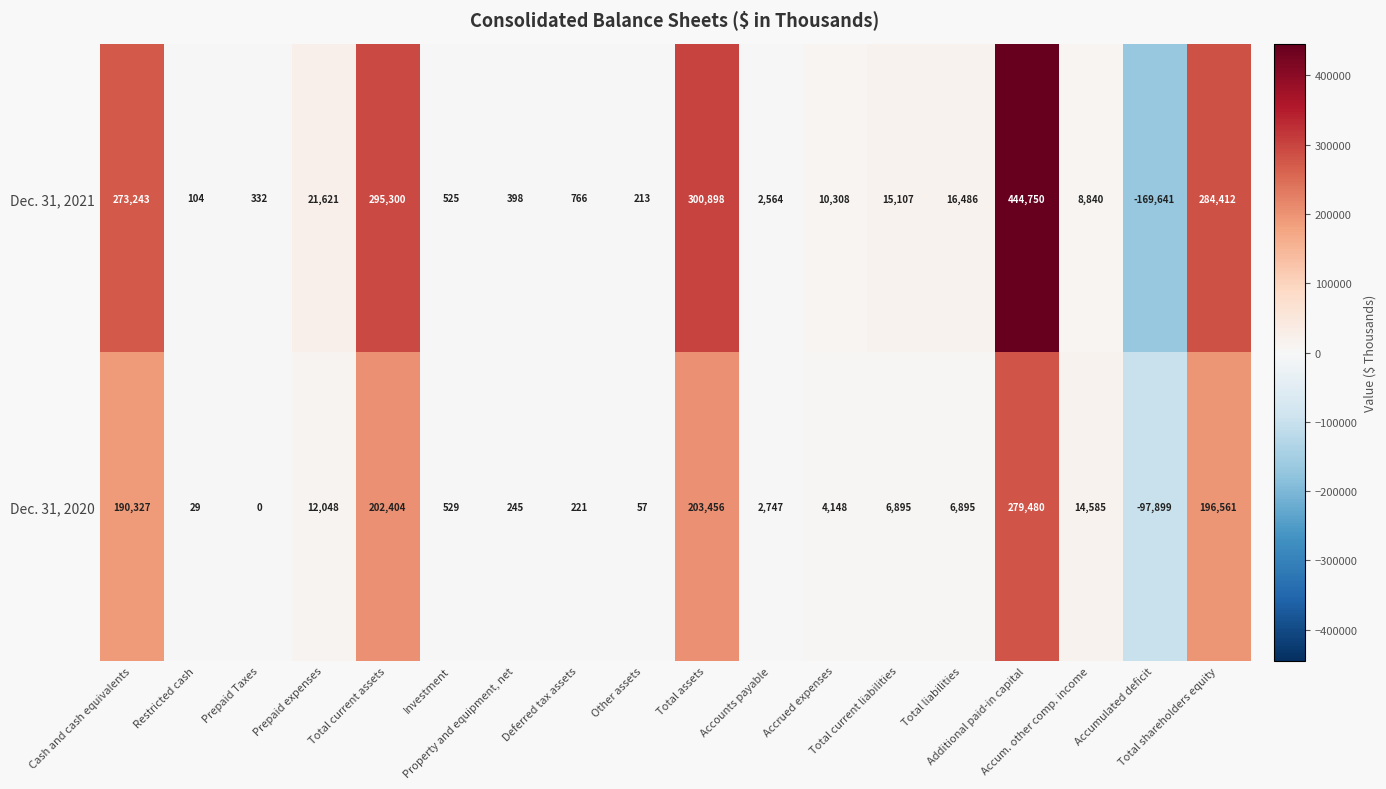

What is the lowest value of the Dec. 31, 2021 series?

-169641